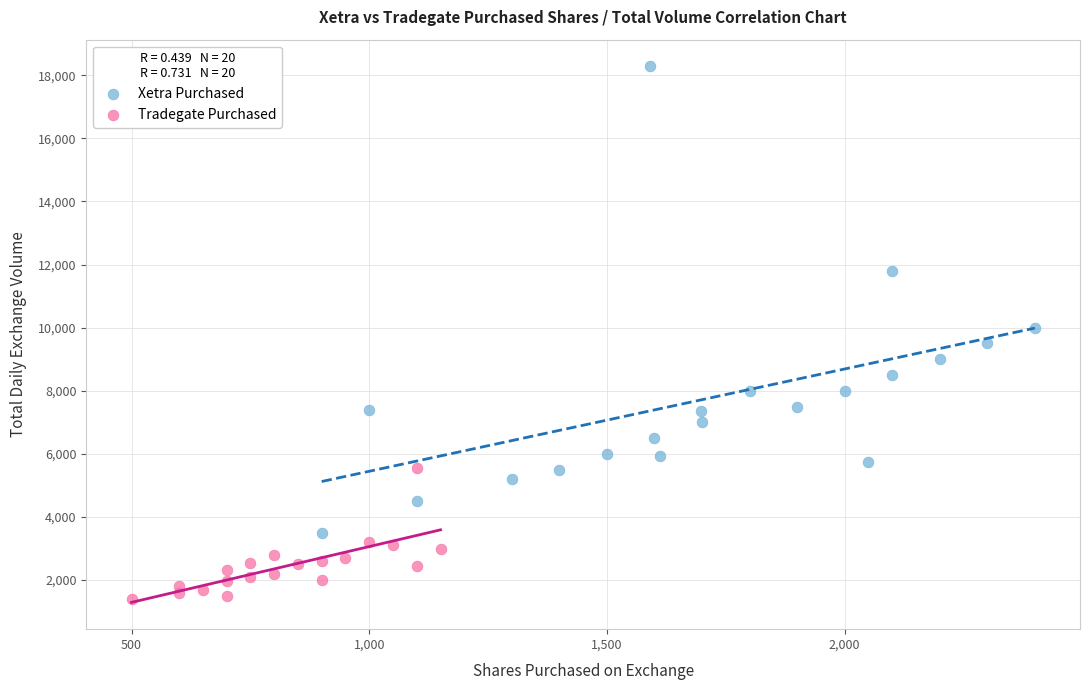

Which series has the widest spread of Y values?

Xetra Purchased